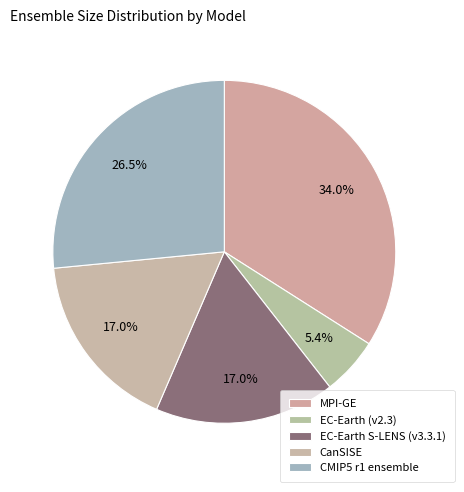

How many segments does this pie chart have?

5